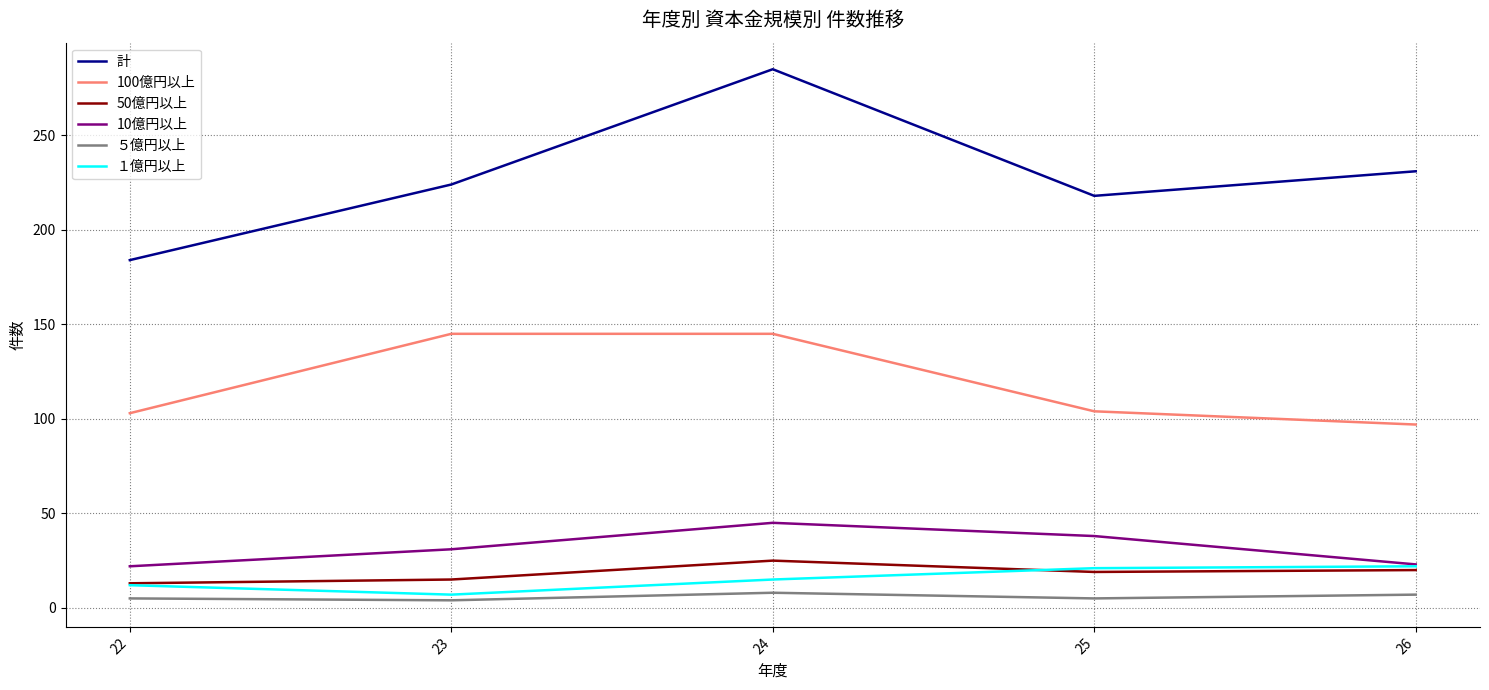

True or false: 100億円以上 has a value of 145 at 23.

True